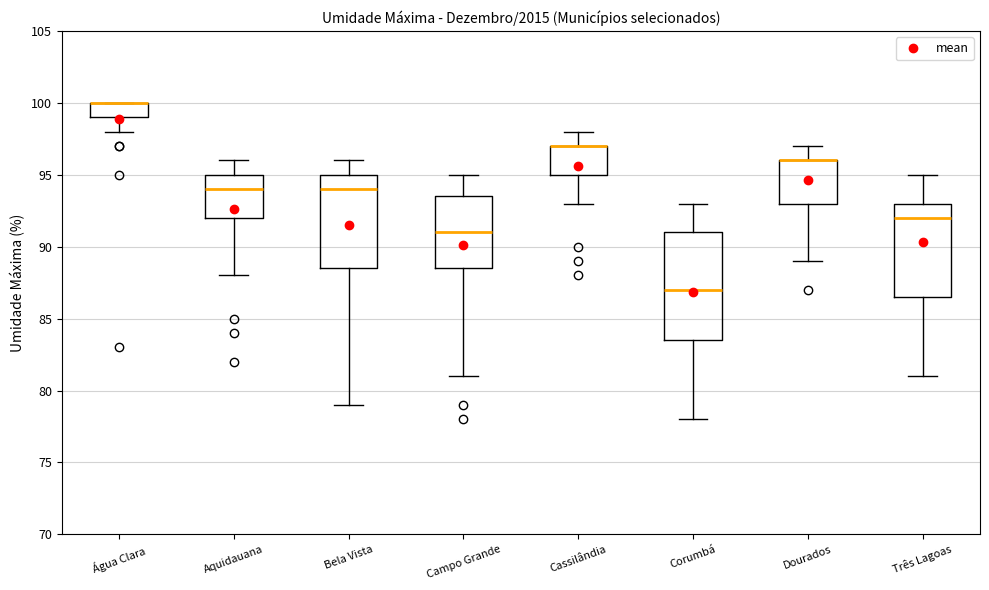

Reading left to right, read every box against the y-axis: the position of its median line, the range the box covers, and the ends of its whiskers. The values are not printed on the chart, so give them approximately, as read against the axis.

Água Clara: median 100.0 (drawn on the box's upper edge), box 99.0 to 100.0, whiskers 98.0 to 100.0
Aquidauana: median 94.0, box 92.0 to 95.0, whiskers 88.0 to 96.0
Bela Vista: median 94.0, box 88.5 to 95.0, whiskers 79.0 to 96.0
Campo Grande: median 91.0, box 88.5 to 93.5, whiskers 81.0 to 95.0
Cassilândia: median 97.0 (drawn on the box's upper edge), box 95.0 to 97.0, whiskers 93.0 to 98.0
Corumbá: median 87.0, box 83.5 to 91.0, whiskers 78.0 to 93.0
Dourados: median 96.0 (drawn on the box's upper edge), box 93.0 to 96.0, whiskers 89.0 to 97.0
Três Lagoas: median 92.0, box 86.5 to 93.0, whiskers 81.0 to 95.0